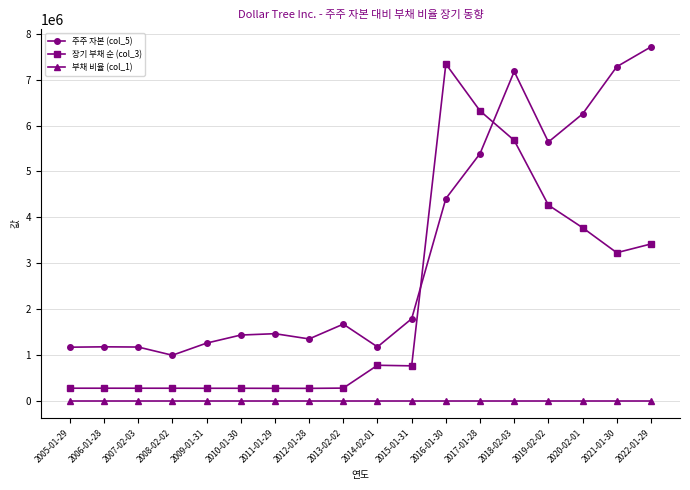

Rank the series by their average value, from highest to lowest.

주주 자본 (col_5), 장기 부채 순 (col_3), 부채 비율 (col_1)